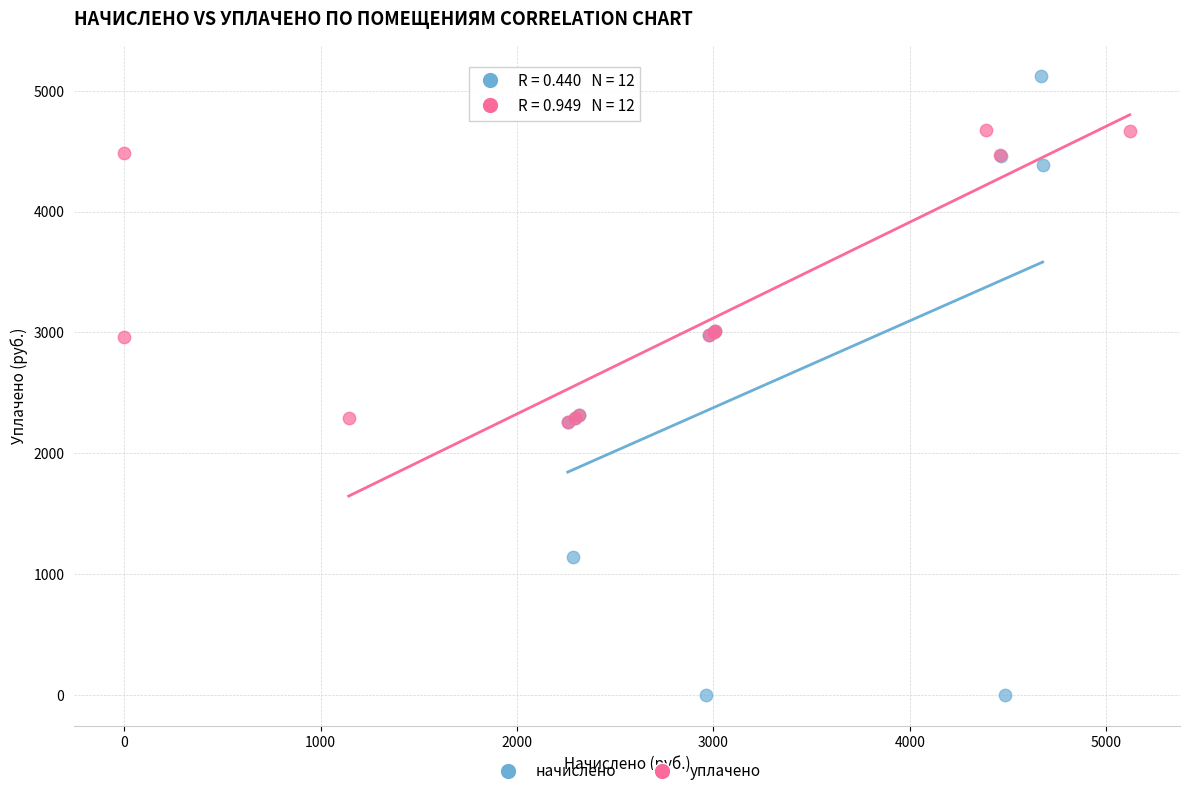

Which series reaches the maximum Y coordinate?

начислено